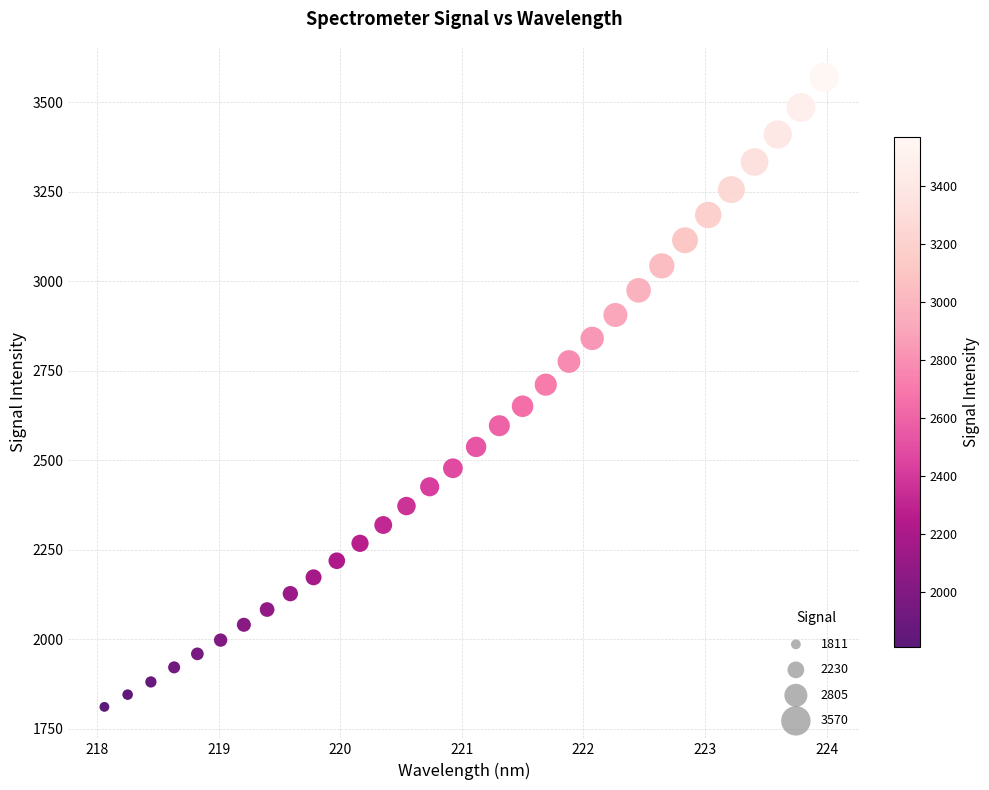

What is the range of X values (max minus min)?

5.9